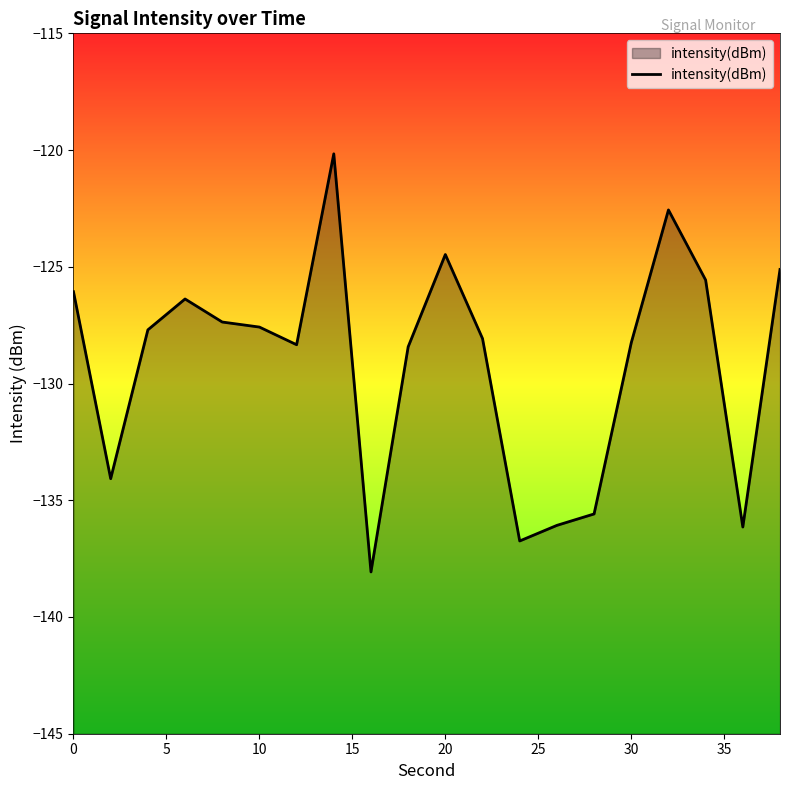

What is the maximum value shown in the chart?

-120.2